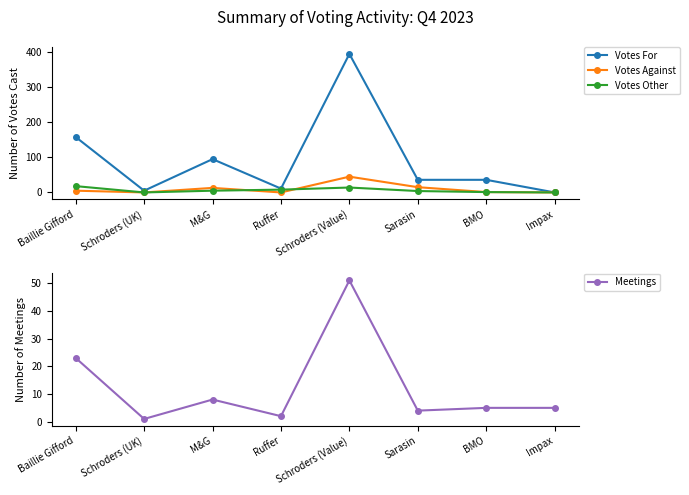

Reading right to left, list all the values displayed in this chart.

Votes For: 0	36	36	395	11	95	5	158
Votes Against: 0	1	15	45	0	13	0	5
Votes Other: 0	1	4	14	8	5	0	18
Meetings: 5	5	4	51	2	8	1	23